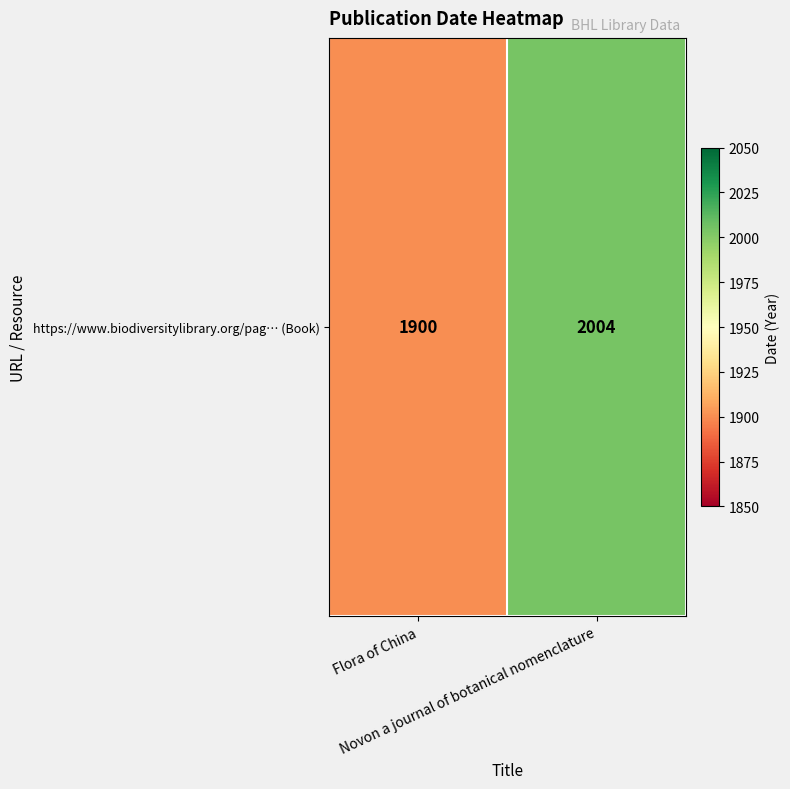

Rank the categories by value from lowest to highest.

Flora of China, Novon a journal of botanical nomenclature